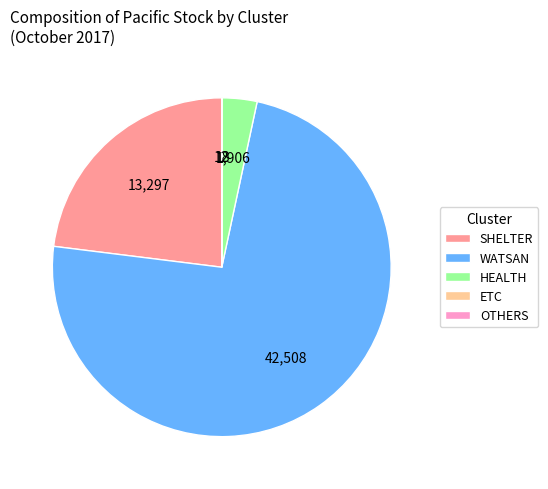

Which category has the biggest portion of the pie?

WATSAN